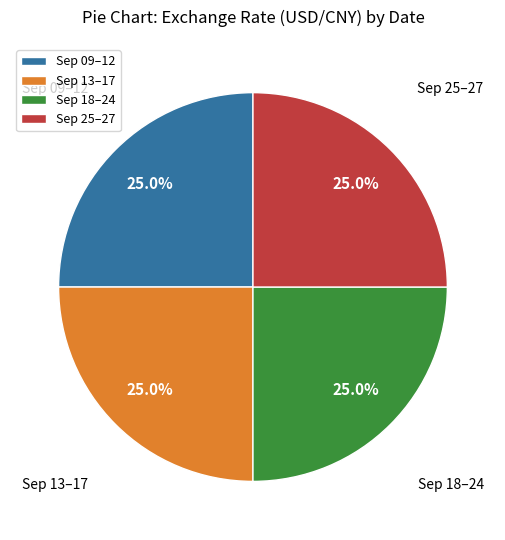

To the nearest percent, what is the average slice percentage?

25%